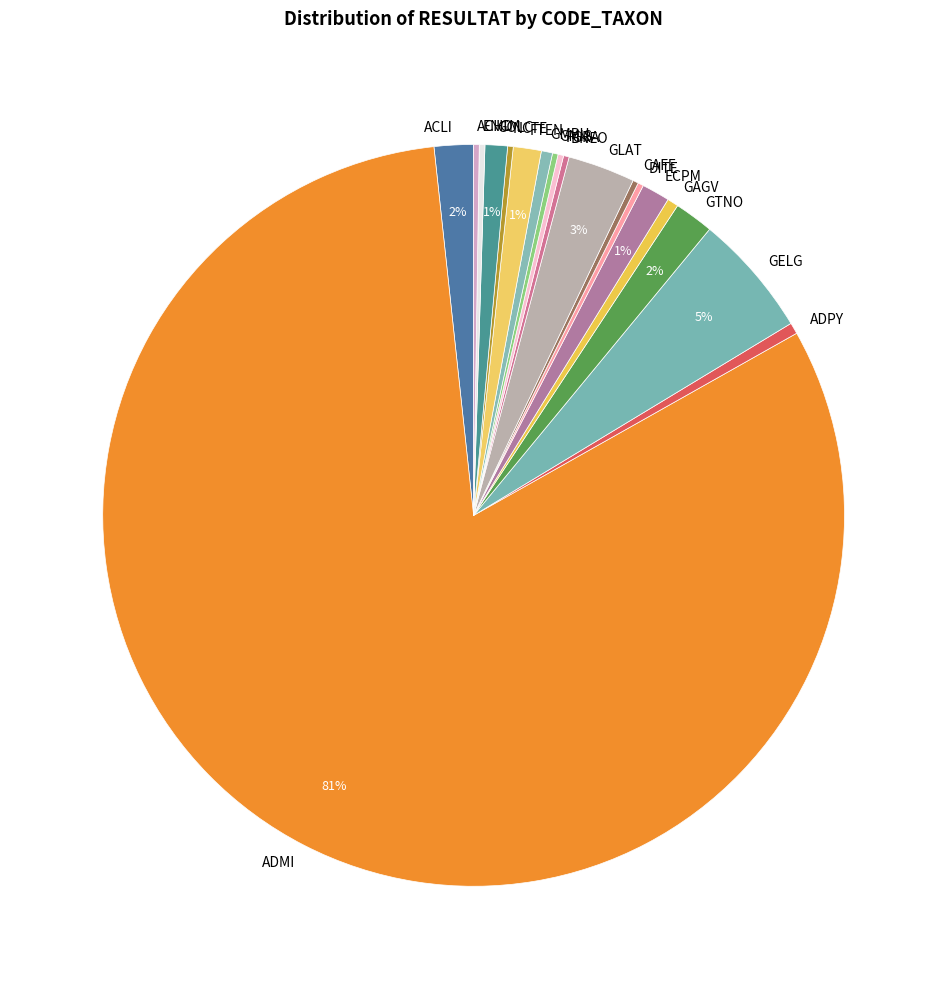

Is ADMI the majority of the pie?

Yes